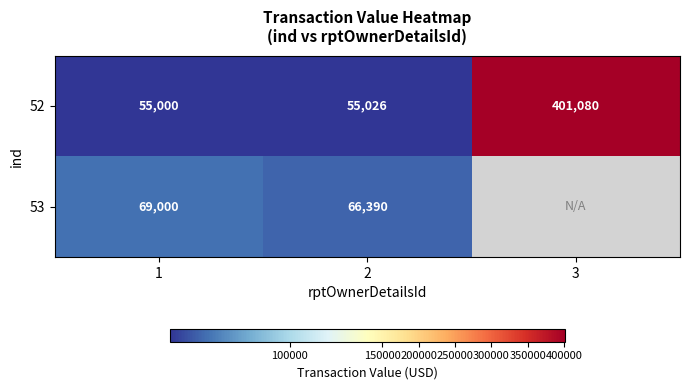

What is the difference between the maximum and minimum values in the 52 series?

346080